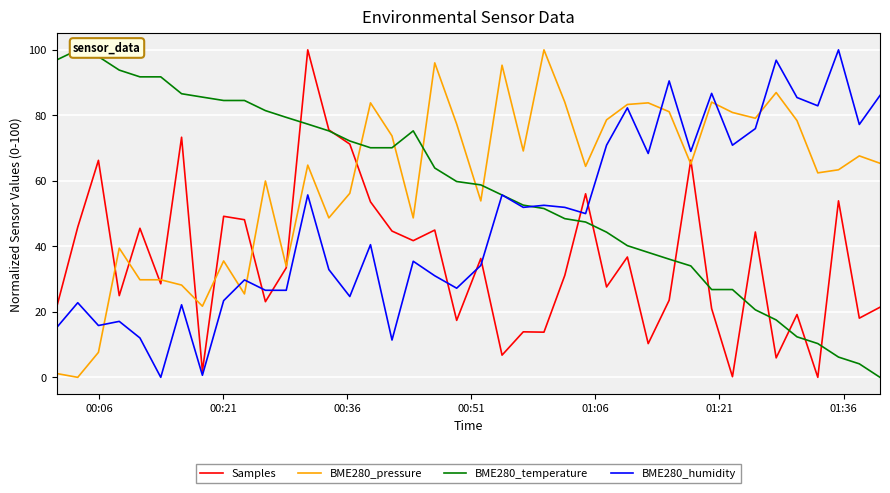

Which series has the largest total across all categories?

BME280_pressure